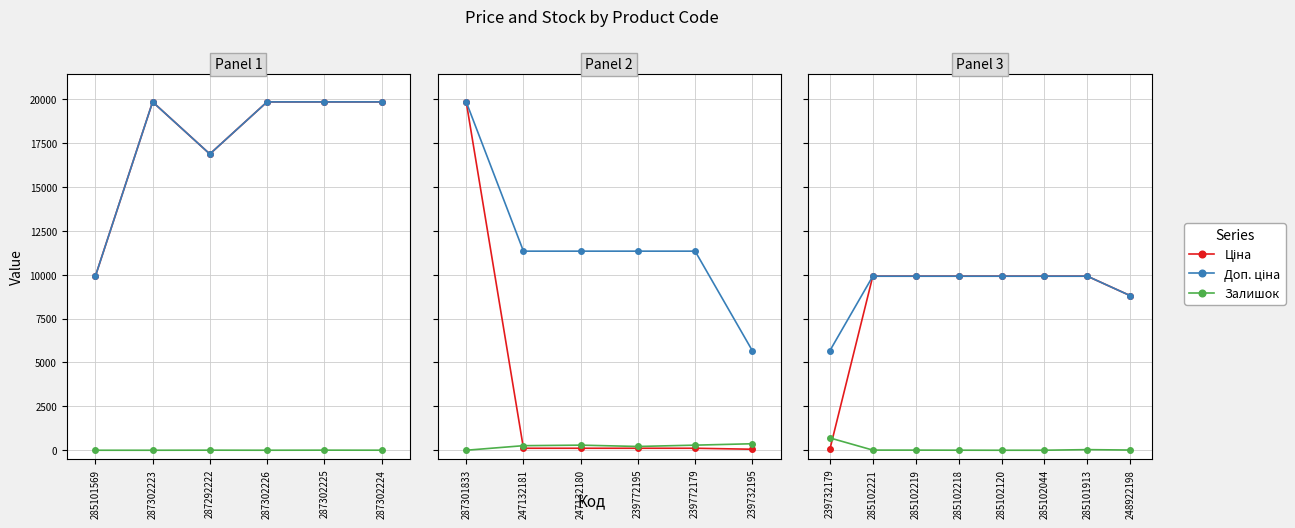

In Залишок, how many points are lower than both neighbors (excluding endpoints)?

1